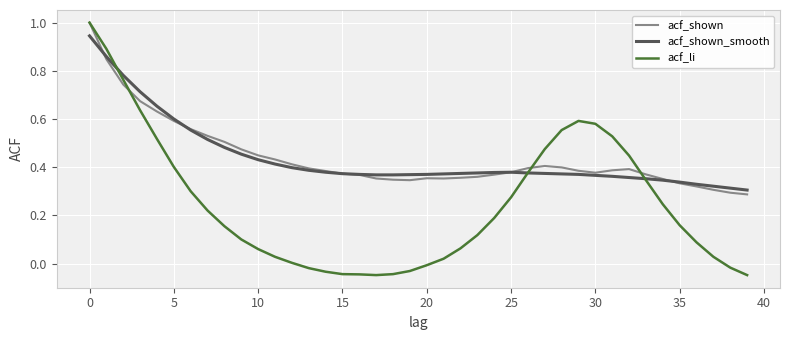

Which series has the largest range (max minus min)?

acf_li